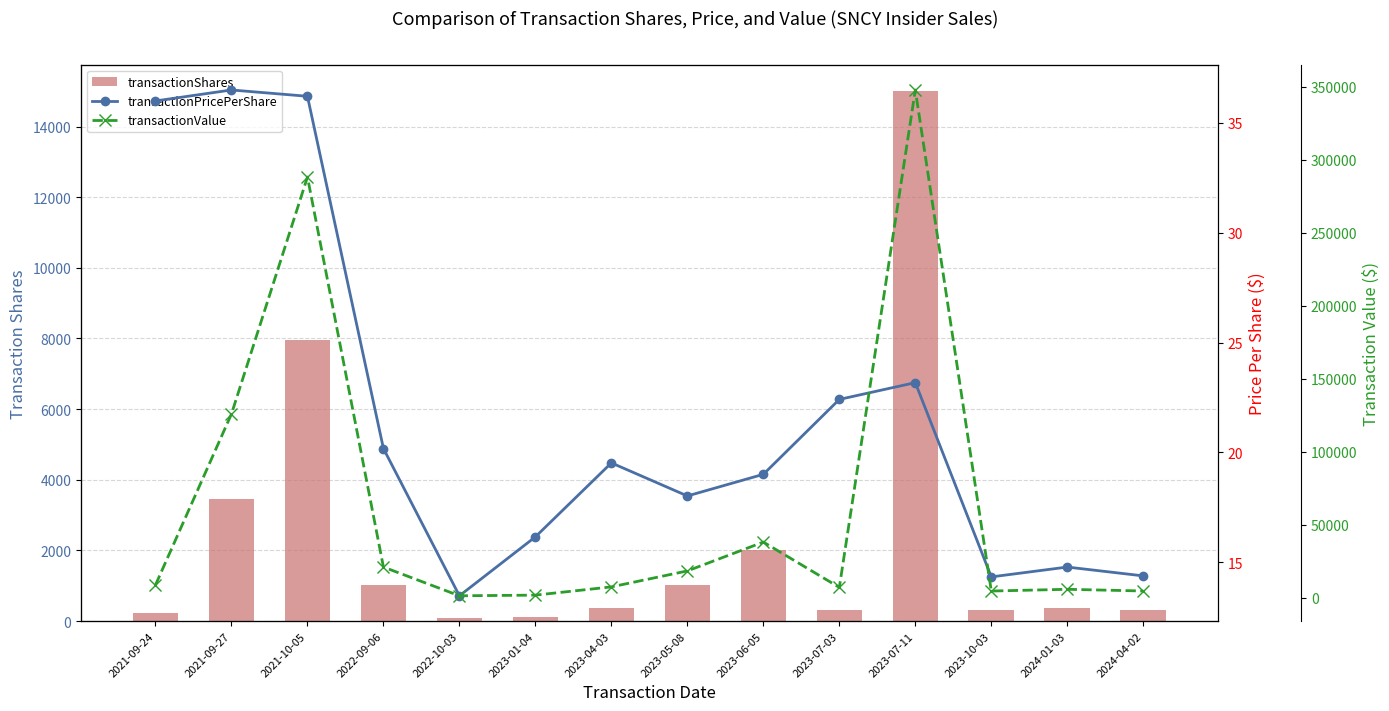

Count the number of categories in the chart.

14